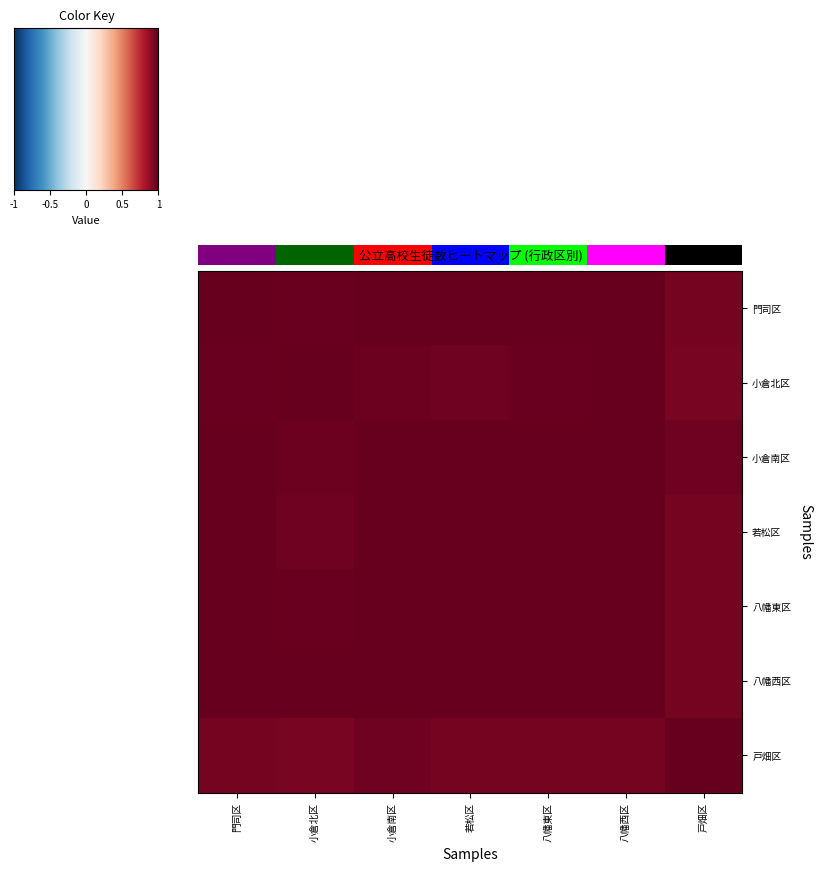

What is the sum of all 戸畑区 values?

6.8